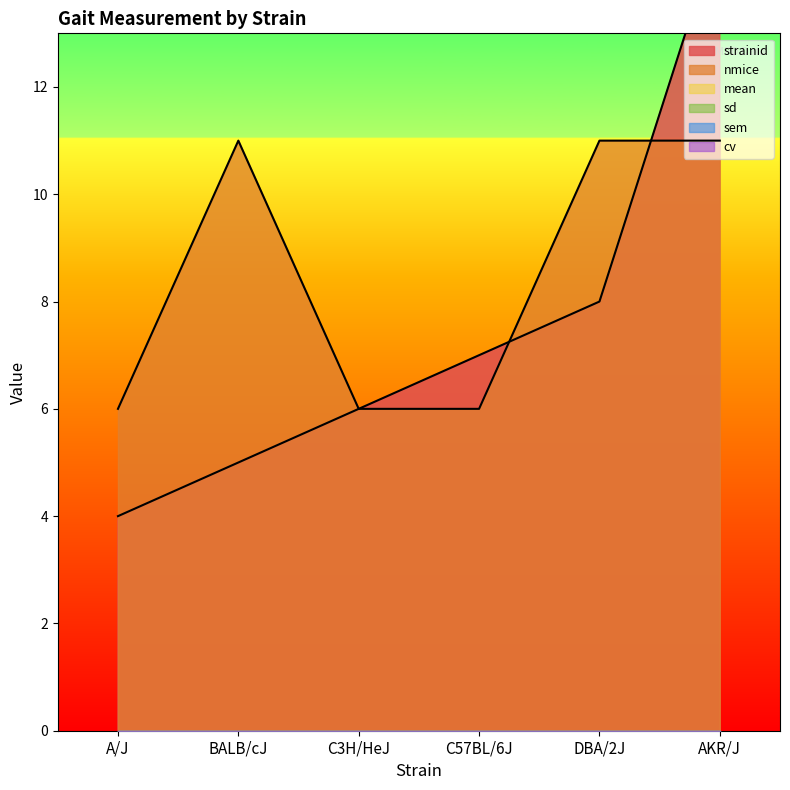

How many lines are shown in the chart?

6